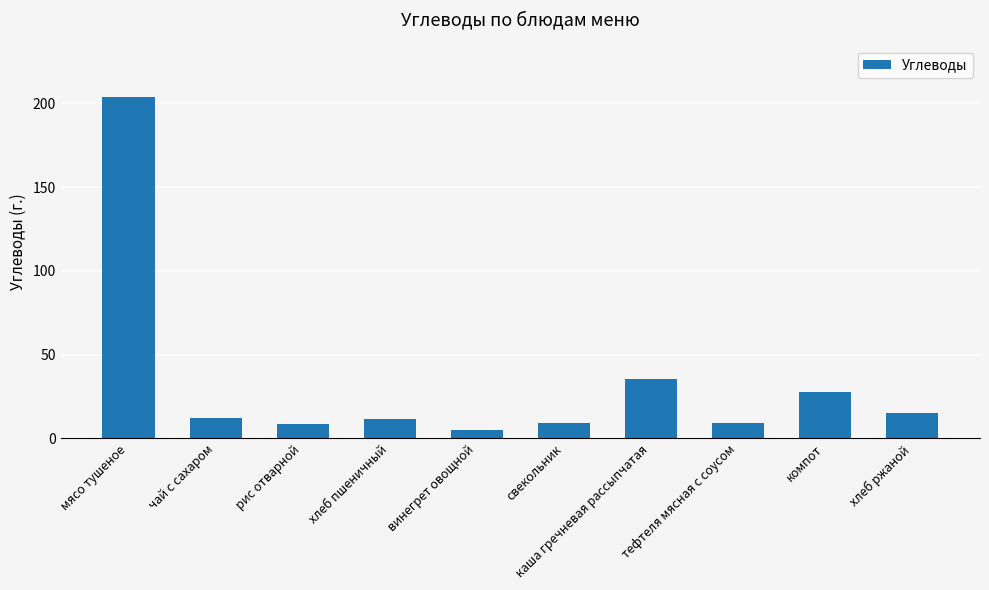

Which has a higher value, мясо тушеное or компот?

мясо тушеное